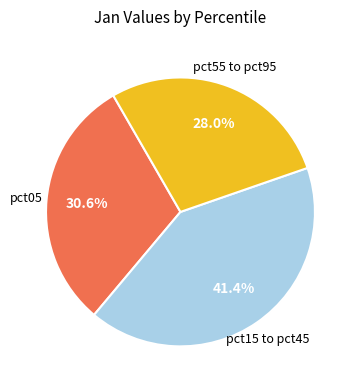

Is there a majority slice in this chart?

No